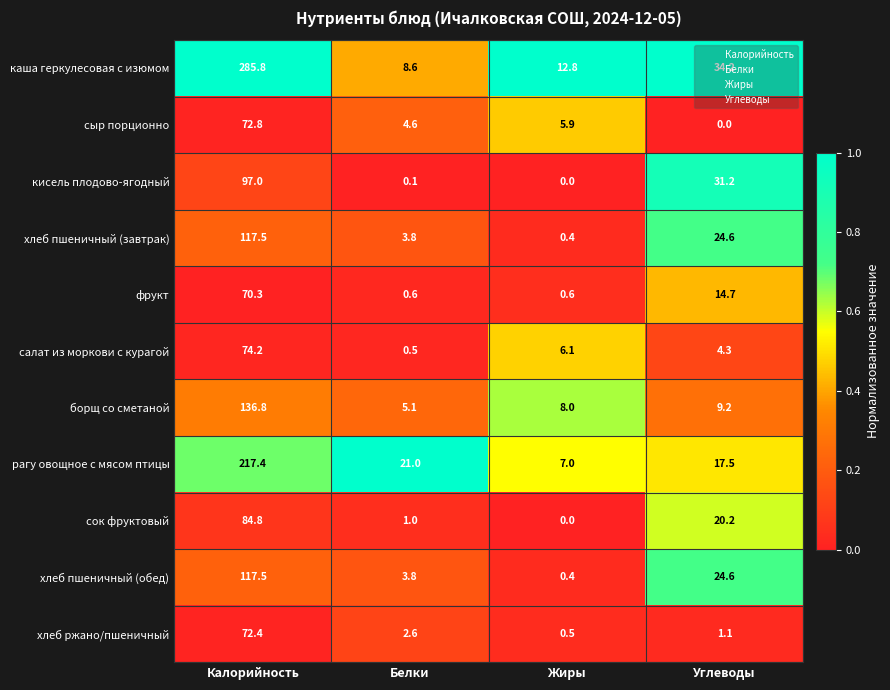

Which series has the largest total across all categories?

каша геркулесовая с изюмом